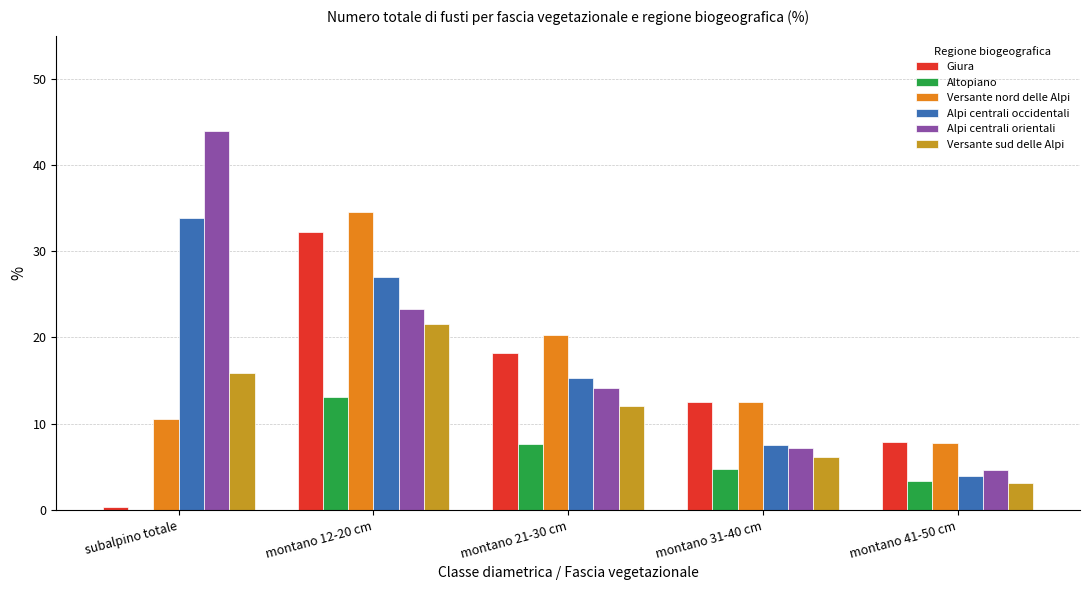

The Versante nord delle Alpi series shows 15.1 at subalpino totale. True or false?

False